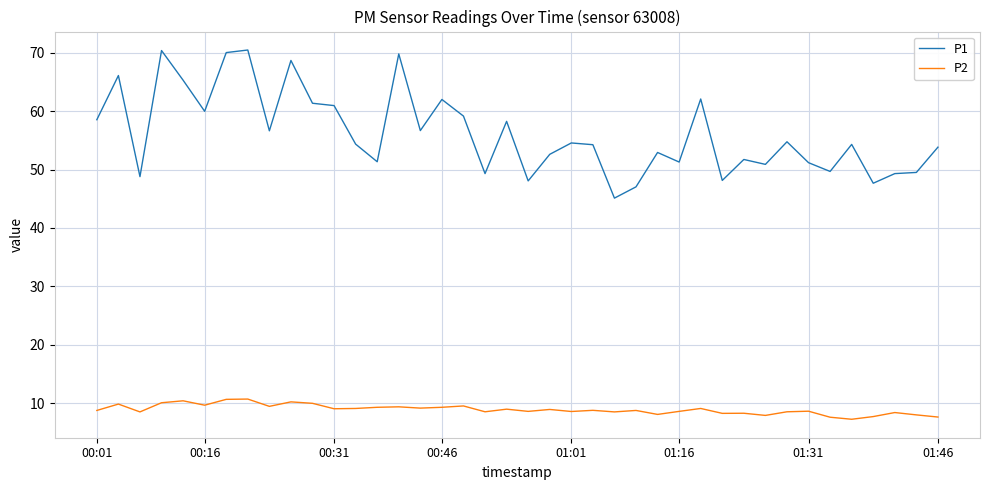

True or false: P1 and P2 cross at least once.

False